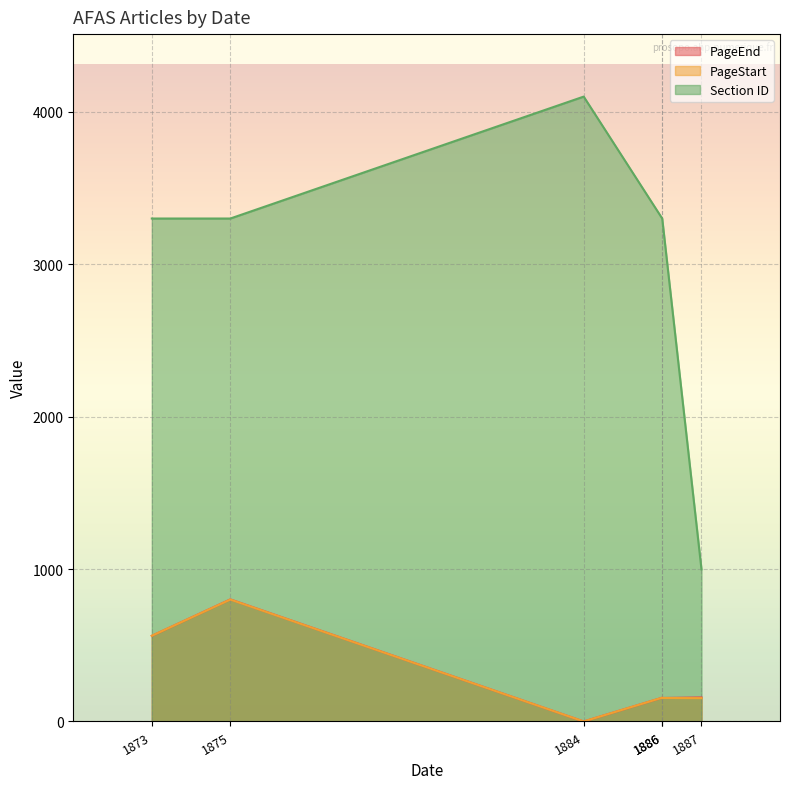

Which category has the highest value in the PageEnd series?

1875